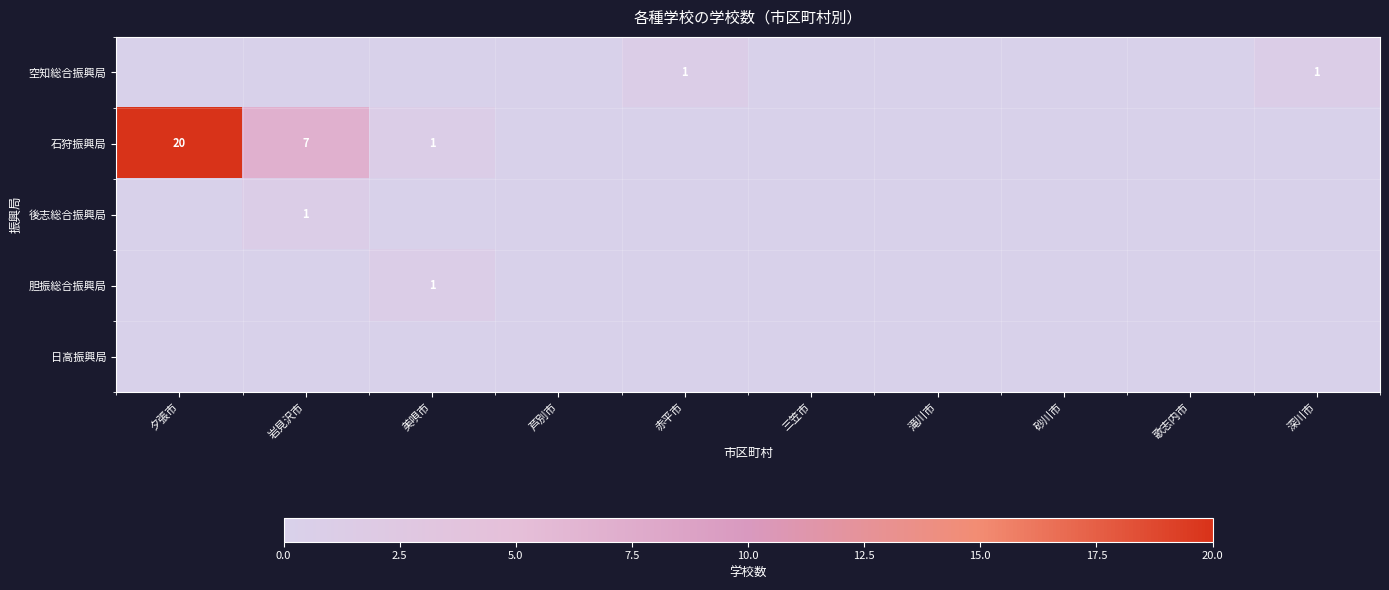

The 石狩振興局 series shows 1 at 美唄市. True or false?

True